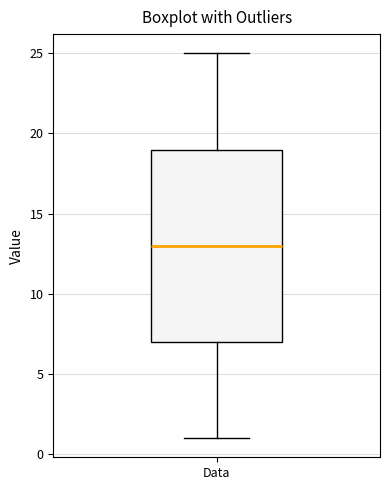

Read this box plot against the y-axis: the position of the median line, the range covered by the box, and the ends of both whiskers. The values are not printed on the chart, so give them approximately, as read against the axis.

median 13, box 7 to 19, whiskers 1 to 25